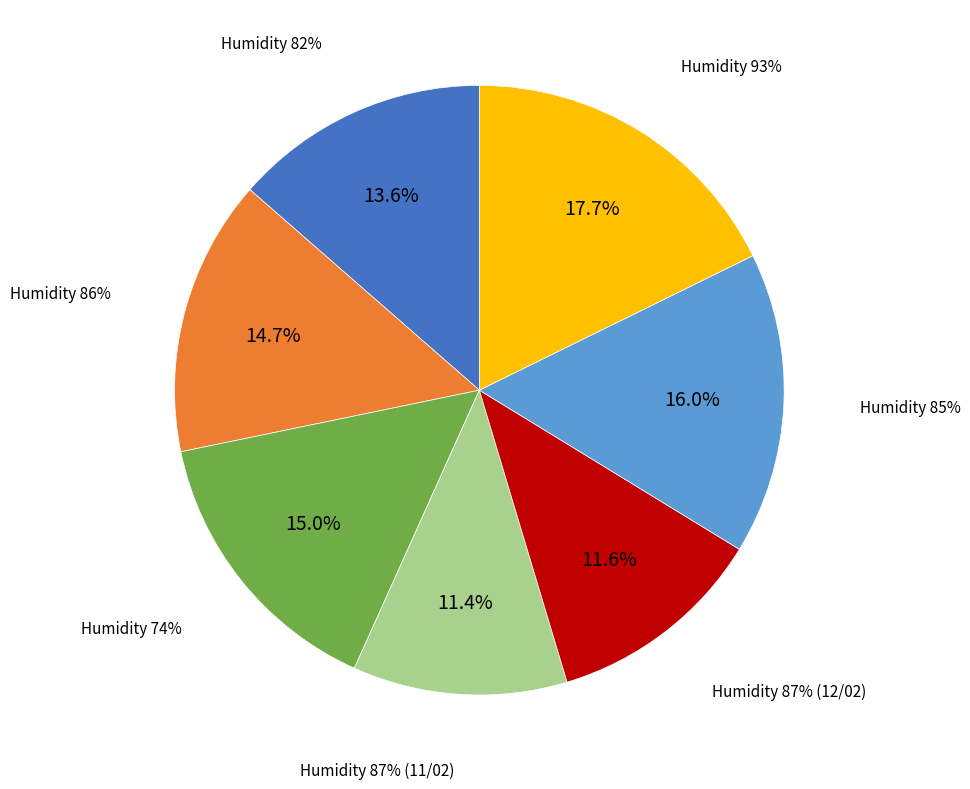

What percentage is NOT represented by 93%?

82.3%